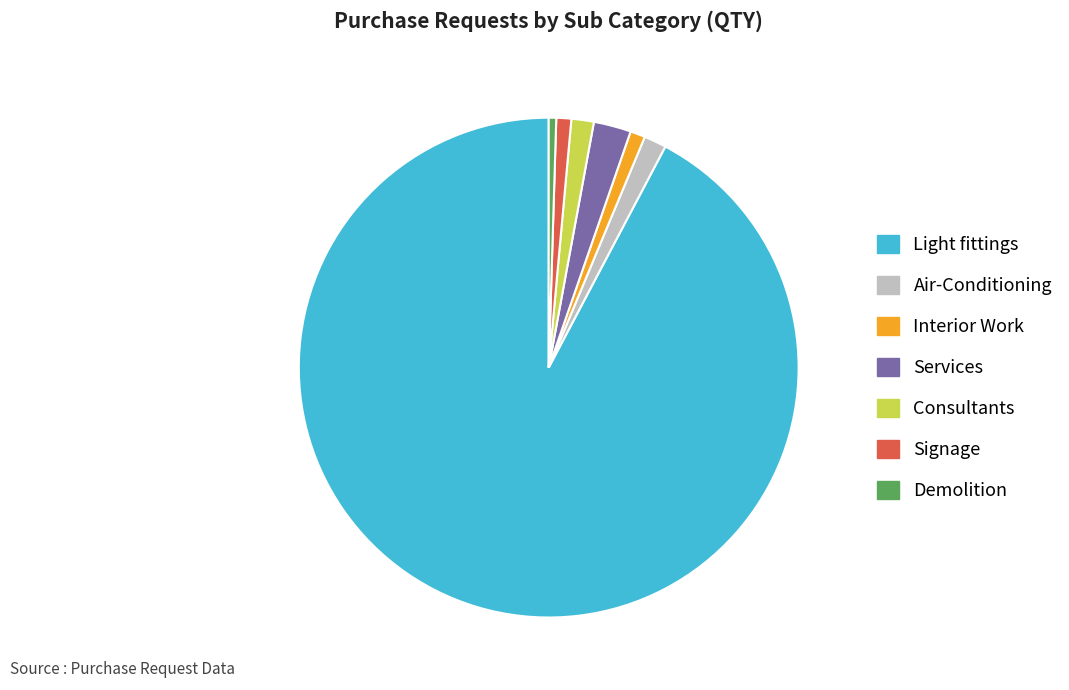

Which slice is the largest?

Light fittings